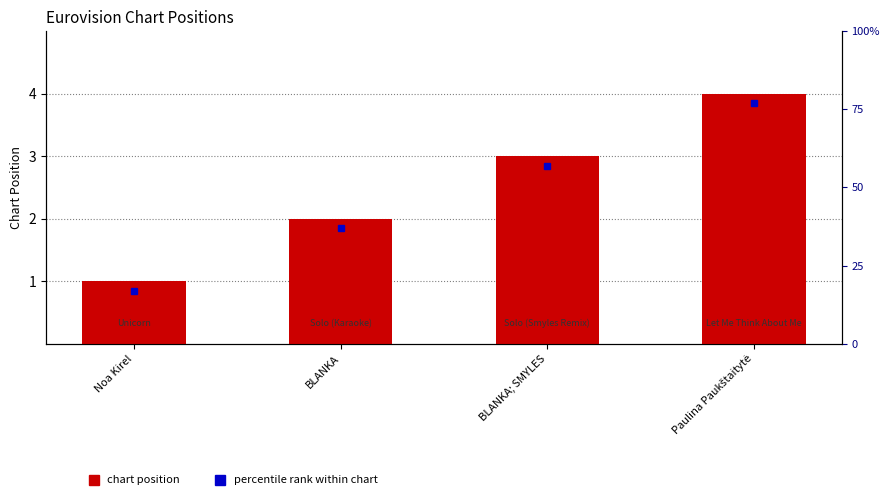

What is the difference between the second highest and second lowest values?

1